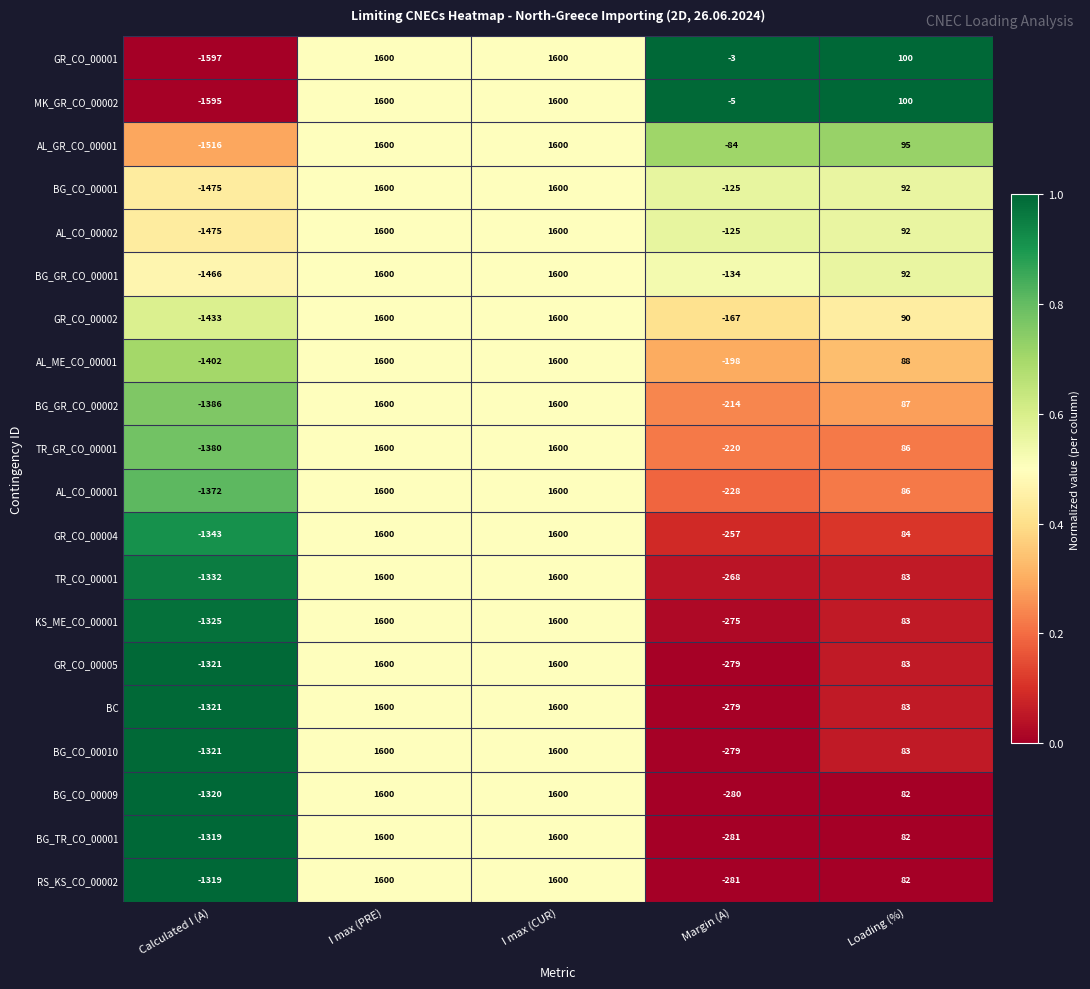

How many data points does each series have?

5